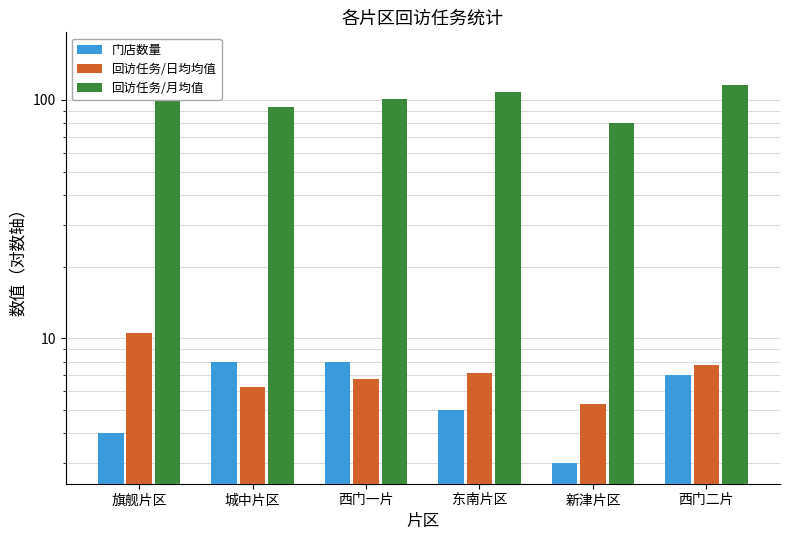

How many groups of bars are there?

6